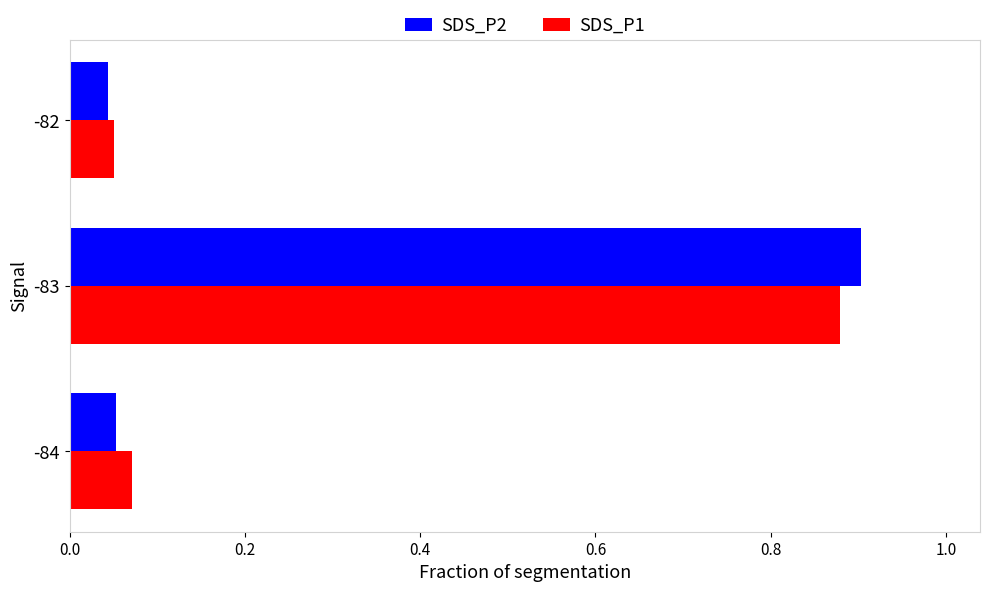

What is the average value of the SDS_P2 series?

0.3